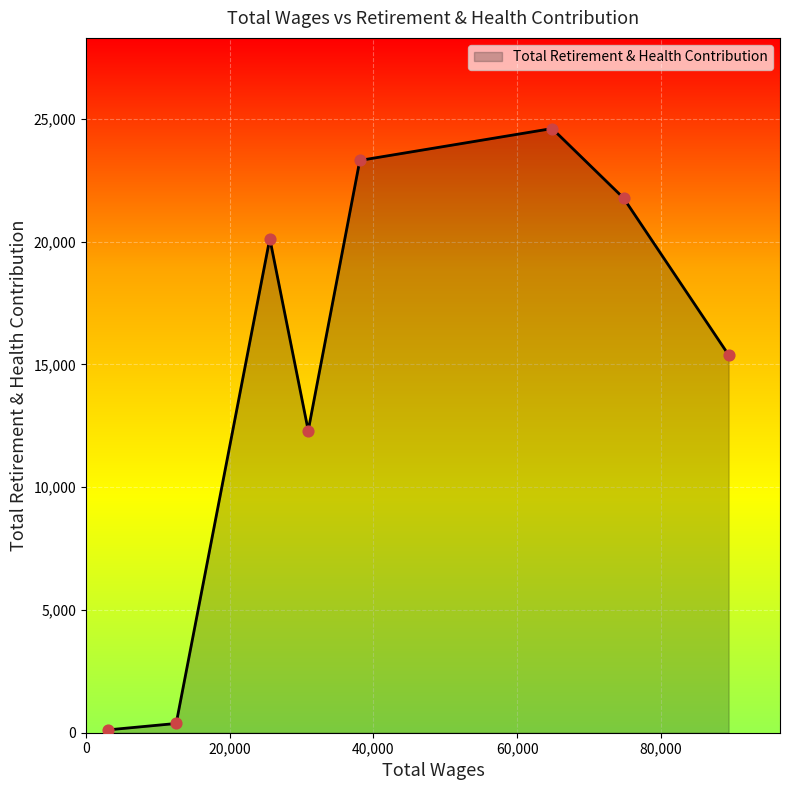

True or false: there are more than 2 points higher than both neighbors.

False